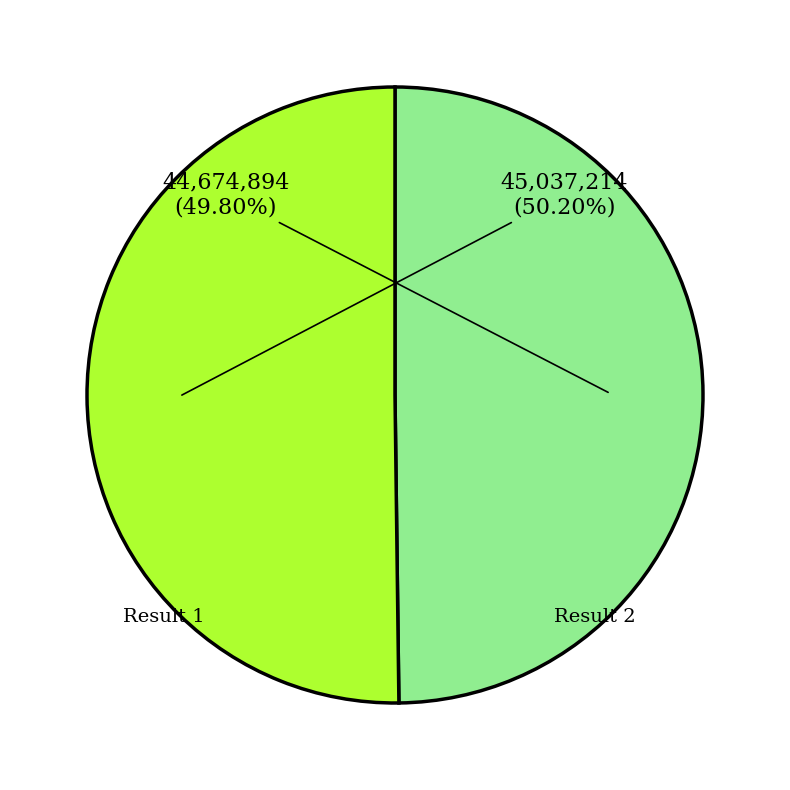

Is there a majority slice in this chart?

Yes